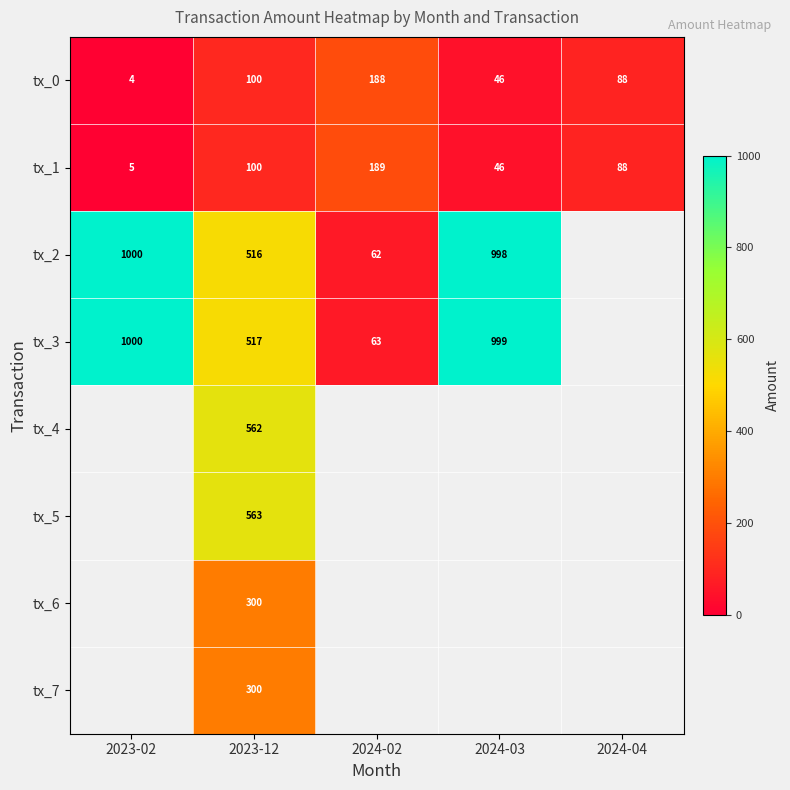

Is the value of tx_2 at 2023-12 greater than the value of tx_0 at 2023-02?

Yes